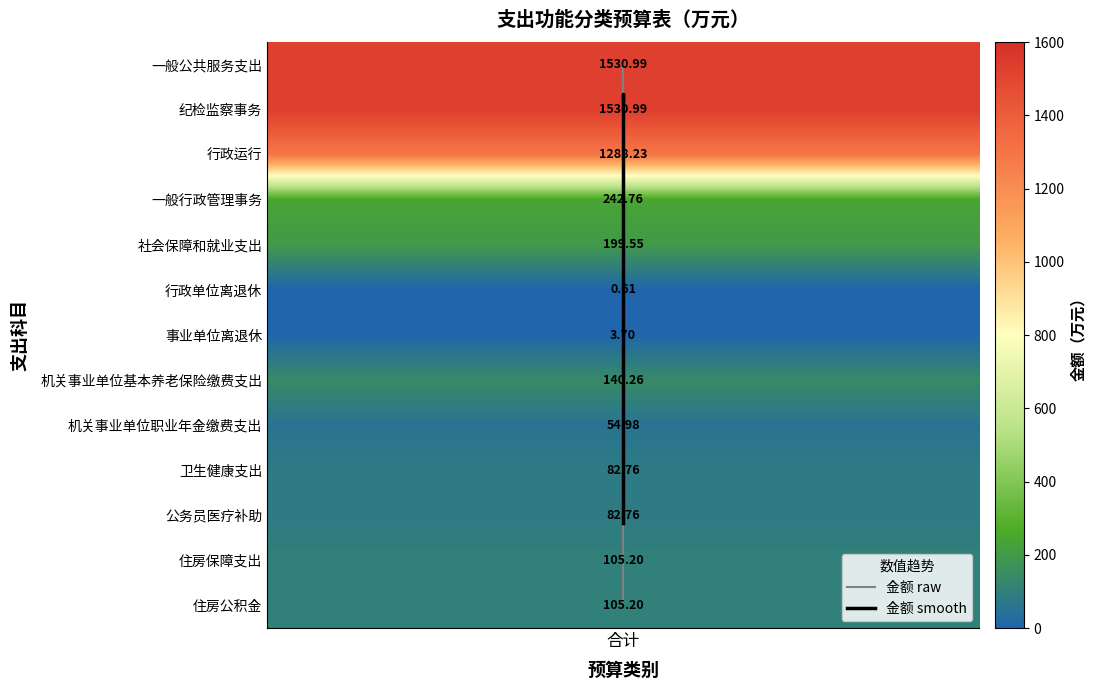

True or false: 金额 smooth has a value of 0.4 at 合计.

False